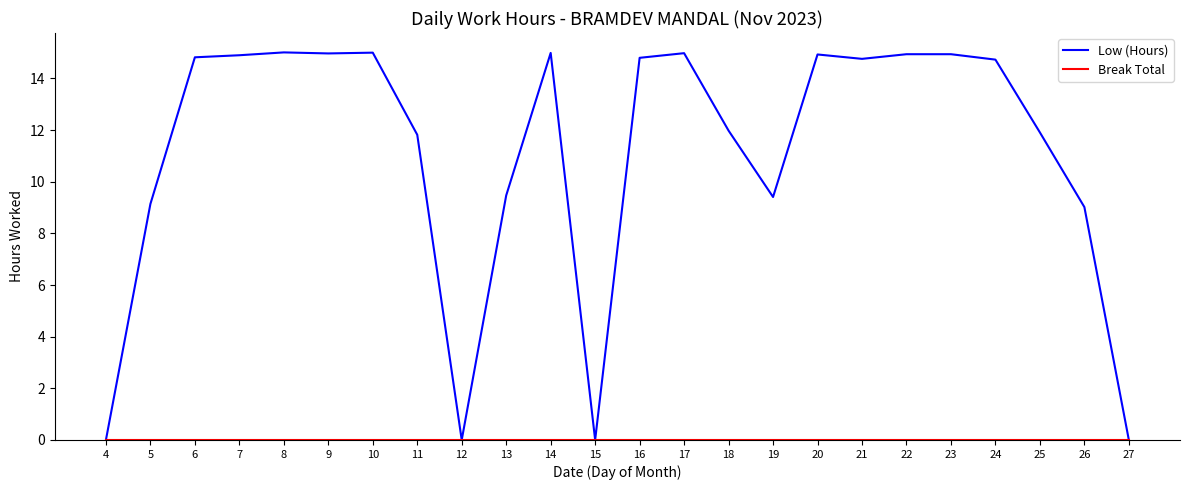

Where does the Low (Hours) series first go above 14?

6